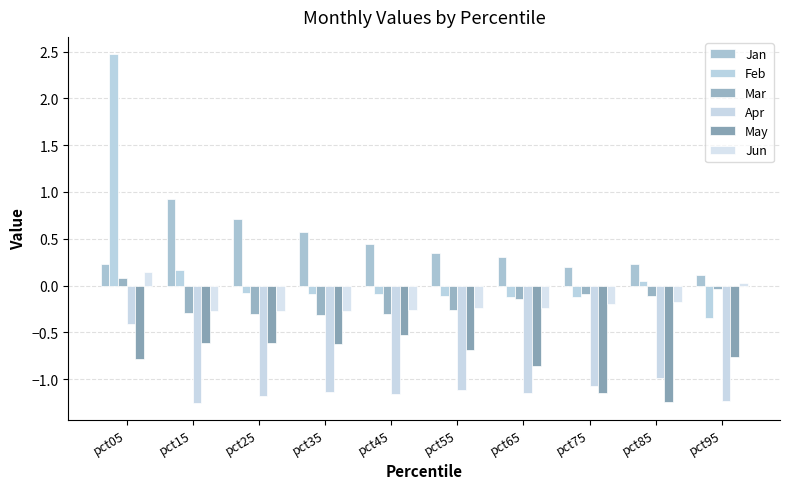

At which category does the chart reach its peak across all series?

pct05